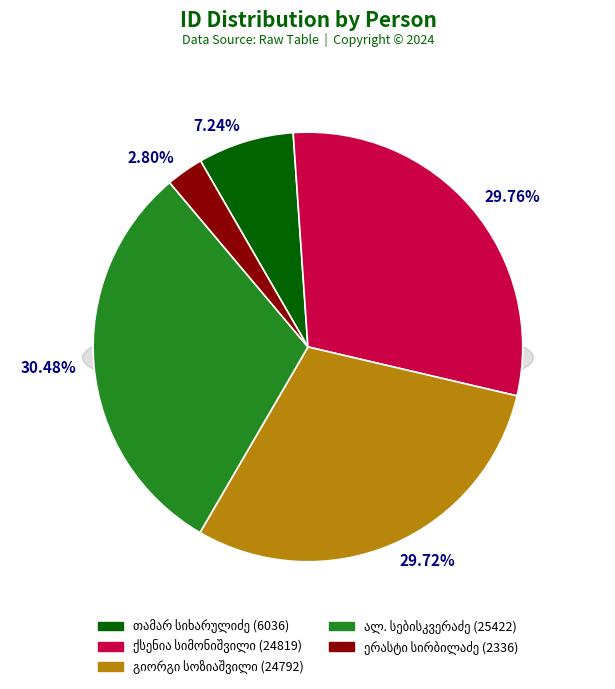

Between თამარ მიხეილის ასული სიხარულიძე and ალექსანდრე სებისკვერაძე, which is larger?

ალექსანდრე სებისკვერაძე